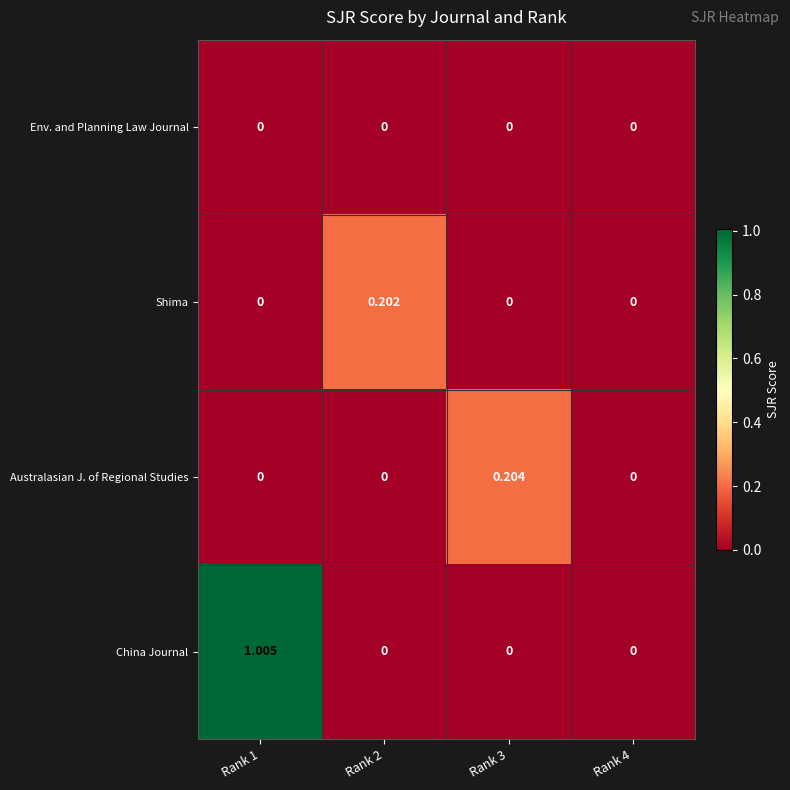

Which series has the largest total across all categories?

China Journal